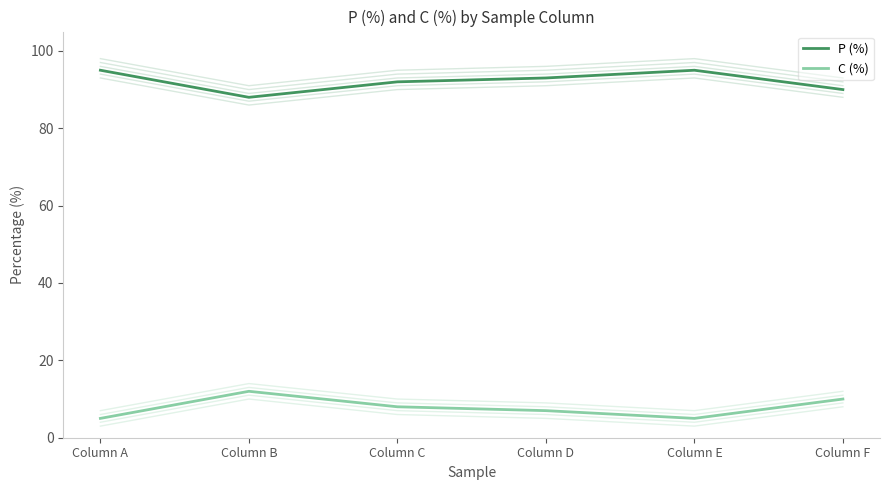

How many interior local valleys does the C (%) variant series have?

1